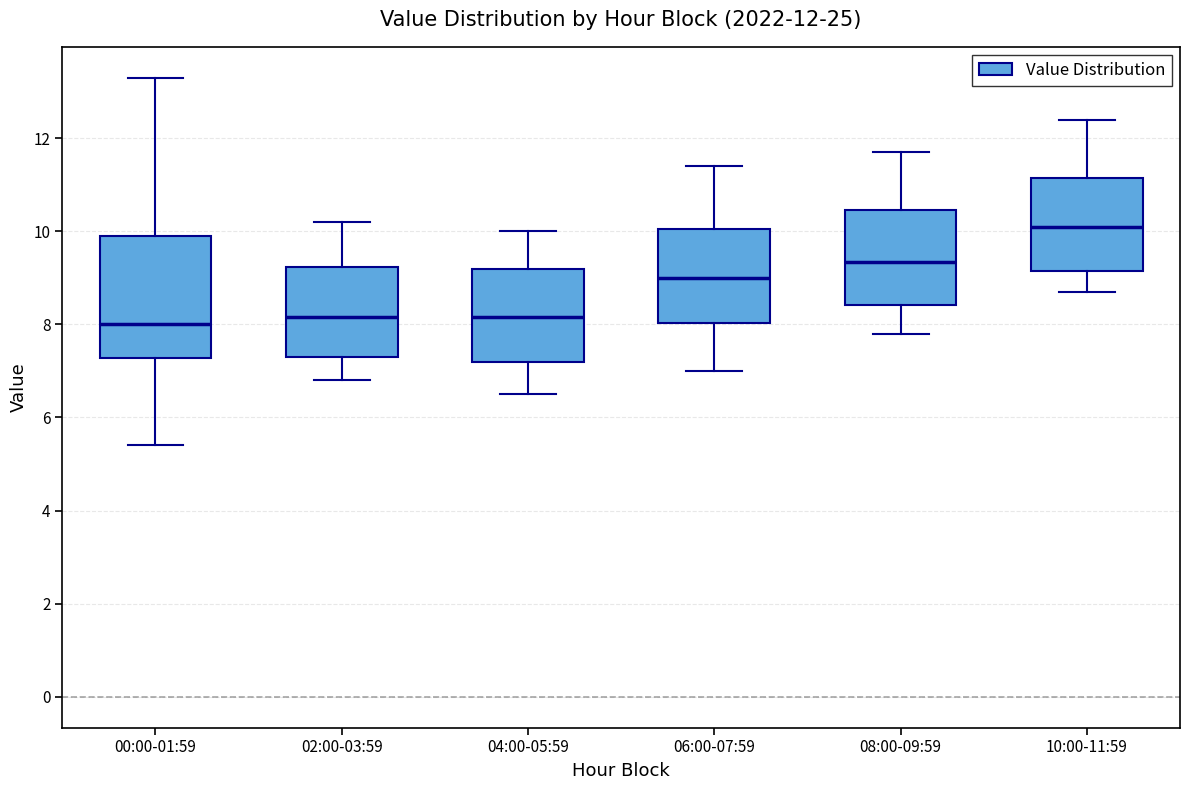

Which box is the tallest, from its lower edge to its upper edge?

00:00-01:59